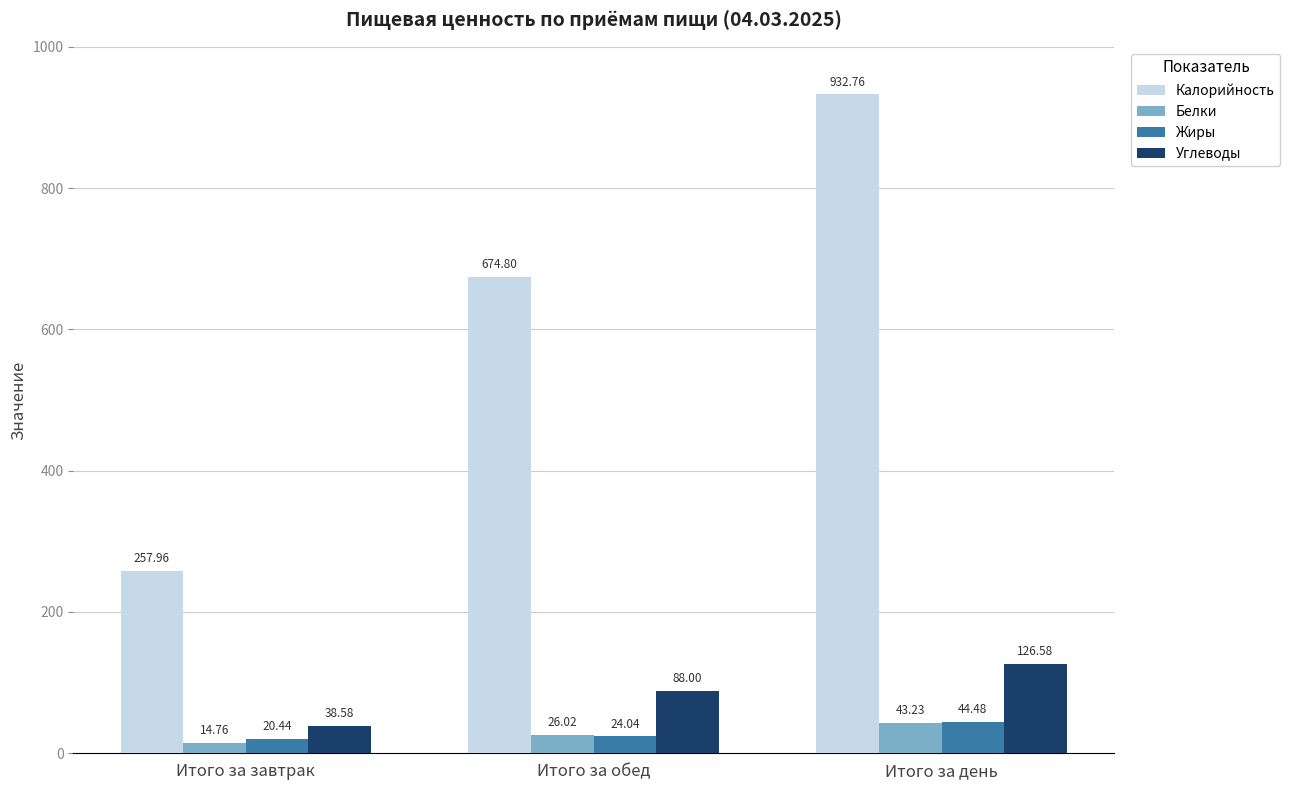

Reading left to right, list all the values displayed in this chart.

Калорийность: 258.0	674.8	932.8
Белки: 14.8	26.0	43.2
Жиры: 20.4	24.0	44.5
Углеводы: 38.6	88.0	126.6